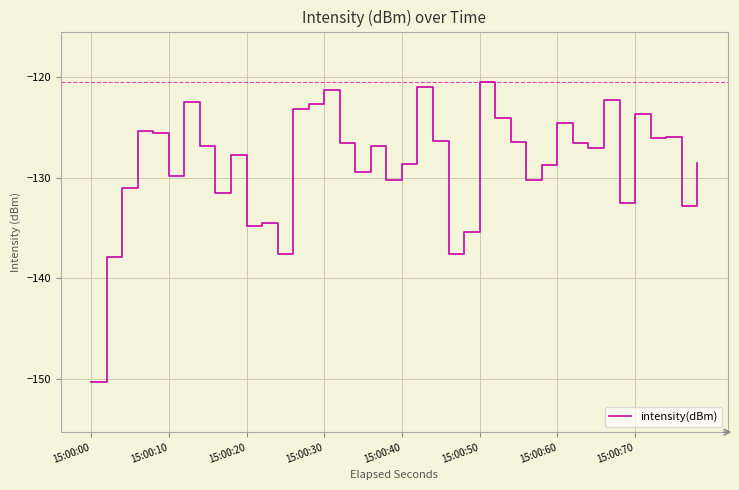

What is the greatest value displayed?

-120.5